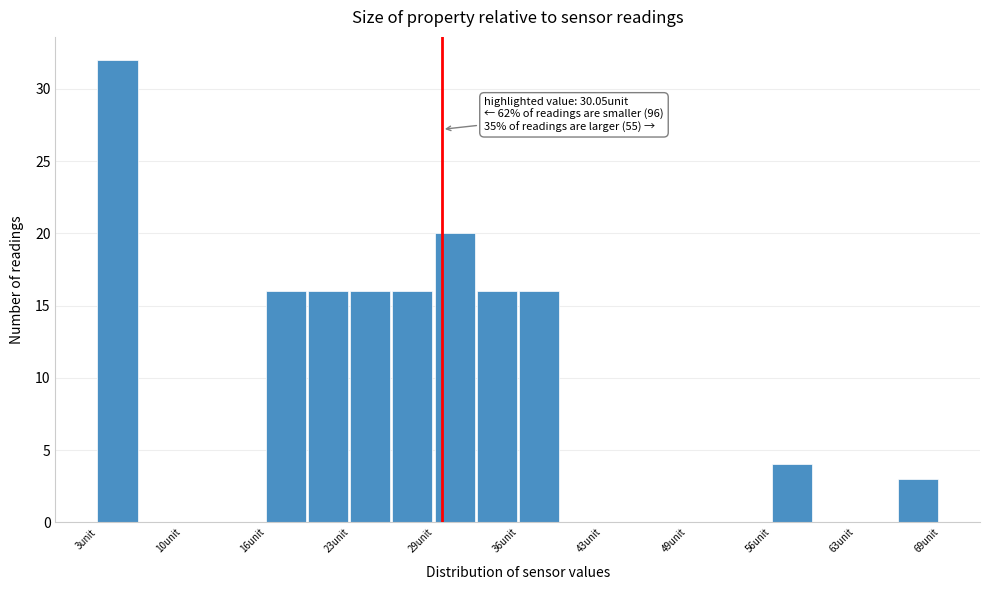

Read against the x-axis, roughly where is the centre of the tallest bar?

5